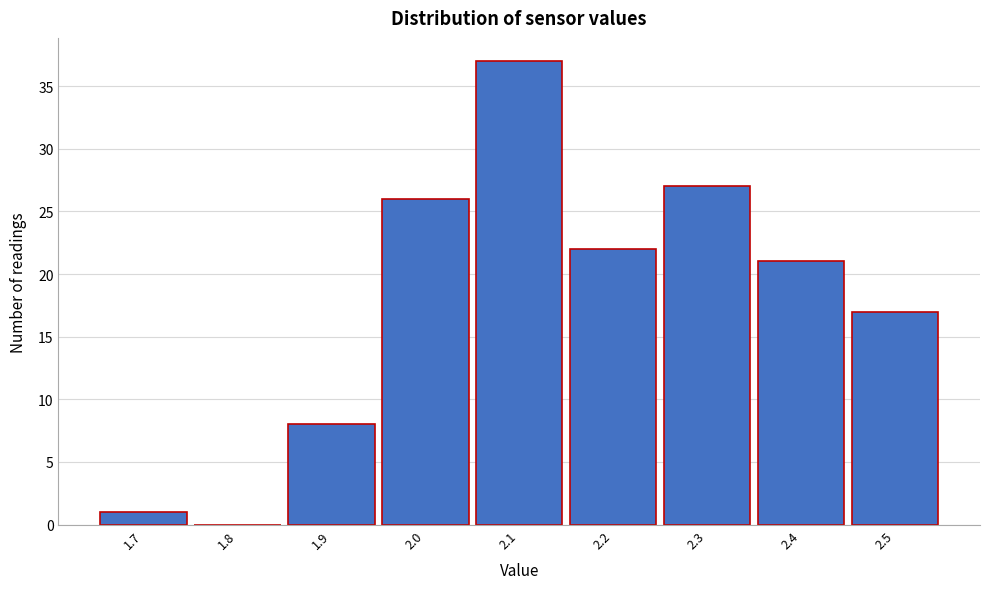

Which range on the x-axis has the tallest bar?

2.05 to 2.15